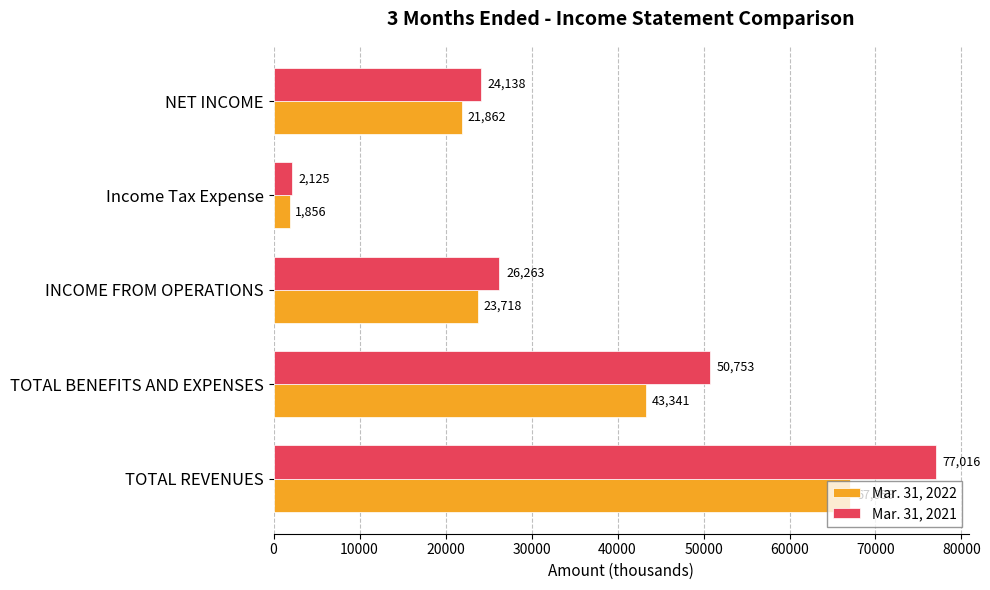

At which label does Mar. 31, 2021 reach its minimum?

Income Tax Expense